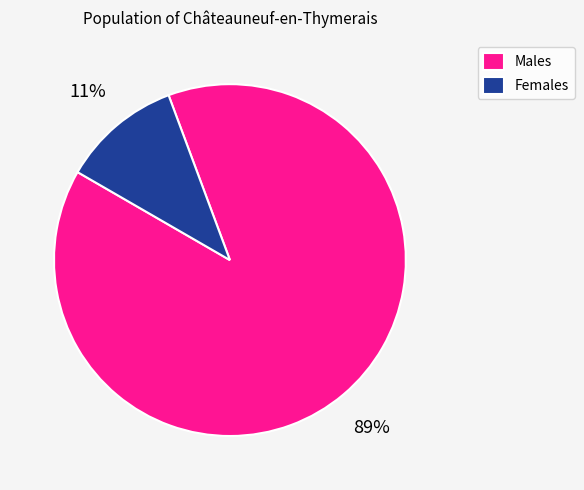

Is it true that Males is 97% of the pie?

False